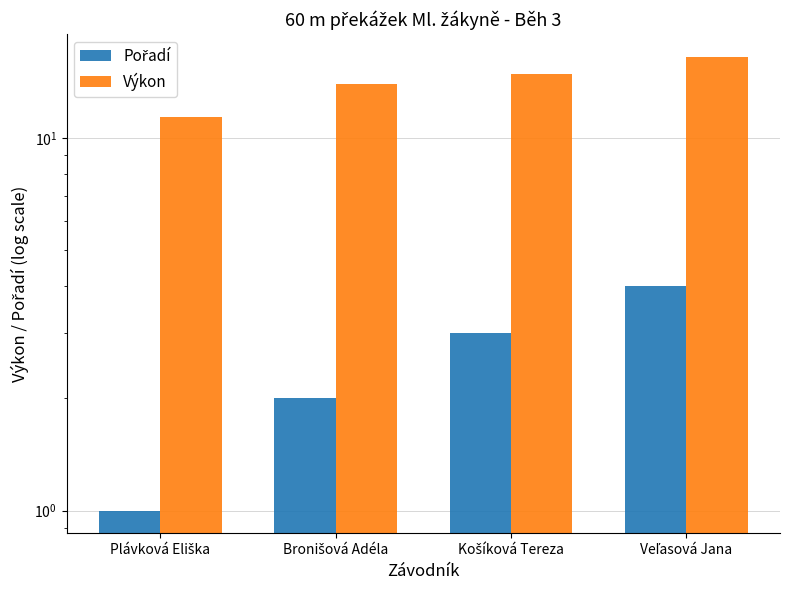

The value of Pořadí at Plávková Eliška is 0.4. True or false?

False